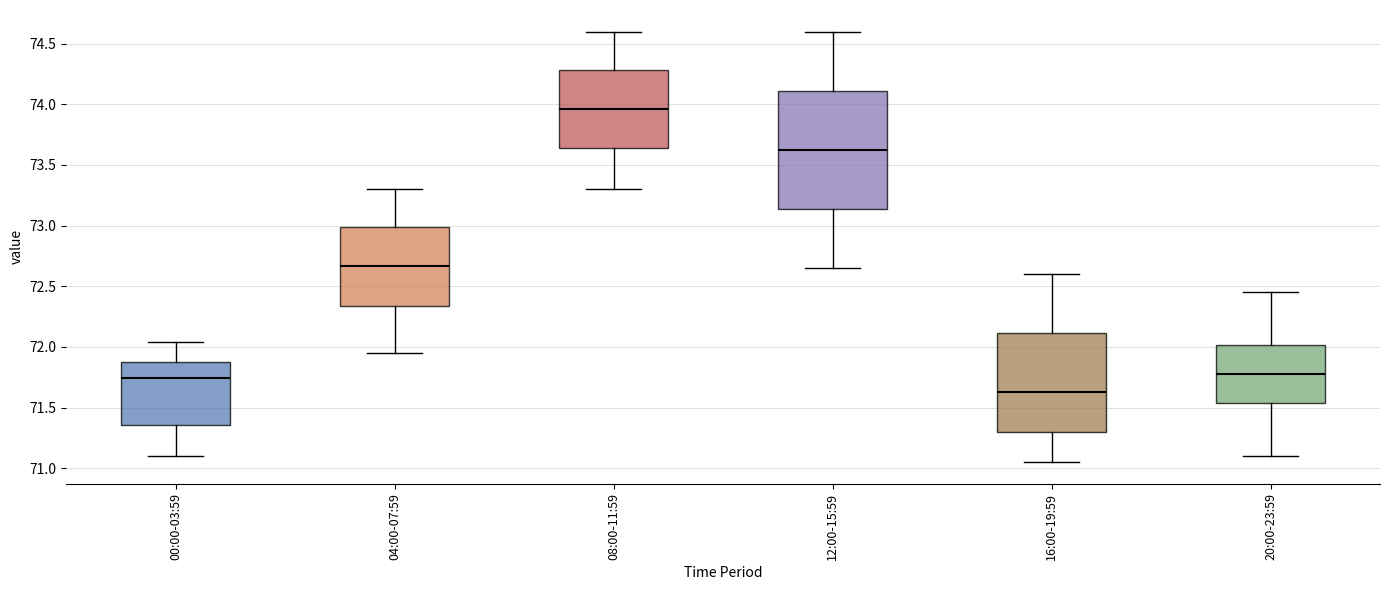

Reading left to right, transcribe this box plot: for each box, give where its median line is, the range the box spans, and where its two whiskers end, as read against the y-axis. The values are not printed on the chart, so give them approximately, as read against the axis.

00:00-03:59: median 71.75, box 71.35 to 71.85, whiskers 71.10 to 72.05
04:00-07:59: median 72.65, box 72.35 to 73.00, whiskers 71.95 to 73.30
08:00-11:59: median 73.95, box 73.65 to 74.30, whiskers 73.30 to 74.60
12:00-15:59: median 73.65, box 73.15 to 74.10, whiskers 72.65 to 74.60
16:00-19:59: median 71.65, box 71.30 to 72.10, whiskers 71.05 to 72.60
20:00-23:59: median 71.80, box 71.55 to 72.00, whiskers 71.10 to 72.45